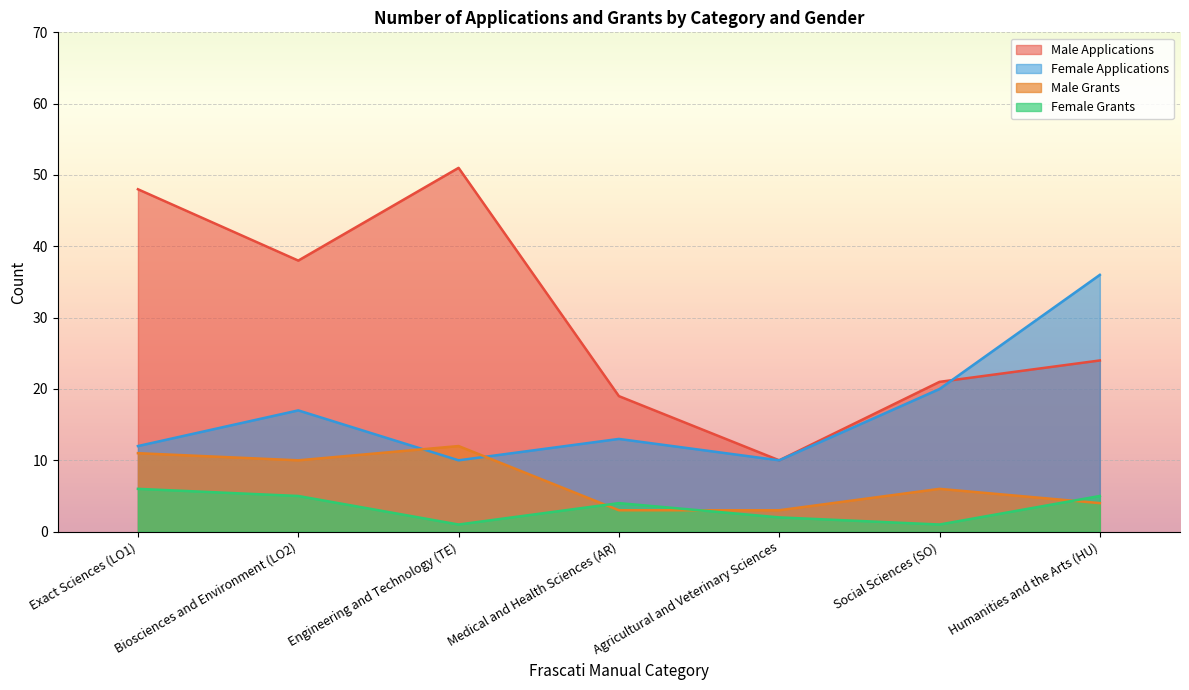

How many lines are shown in the chart?

4